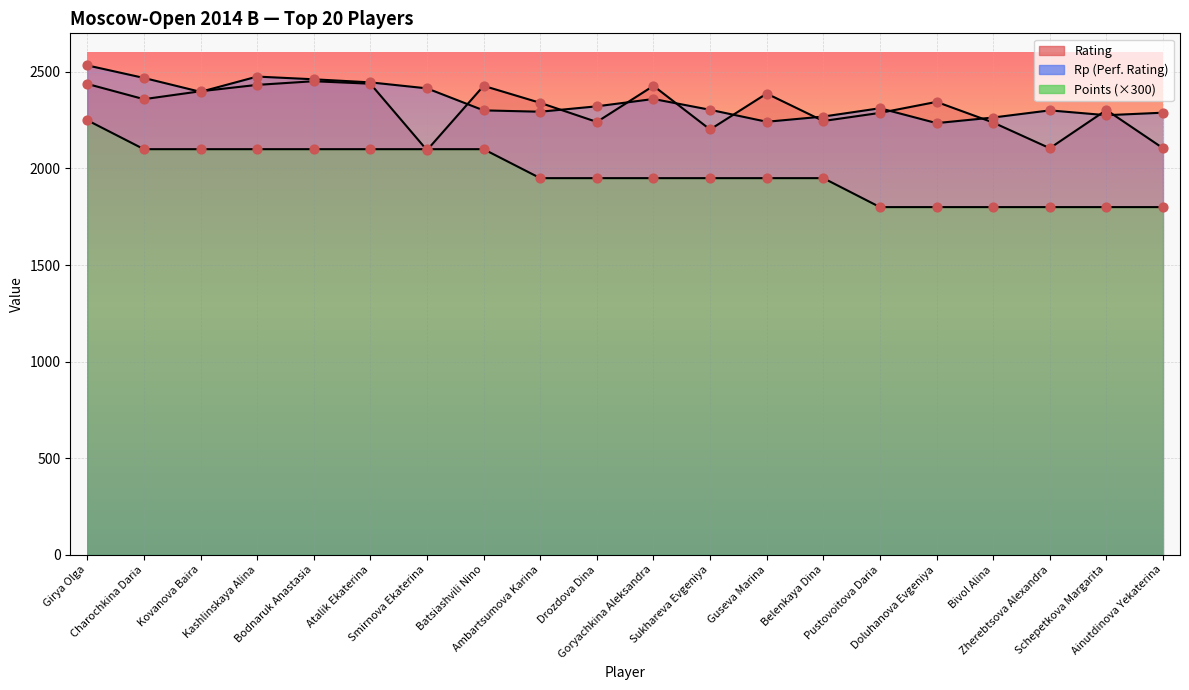

At how many categories does at least one series exceed 2298?

17